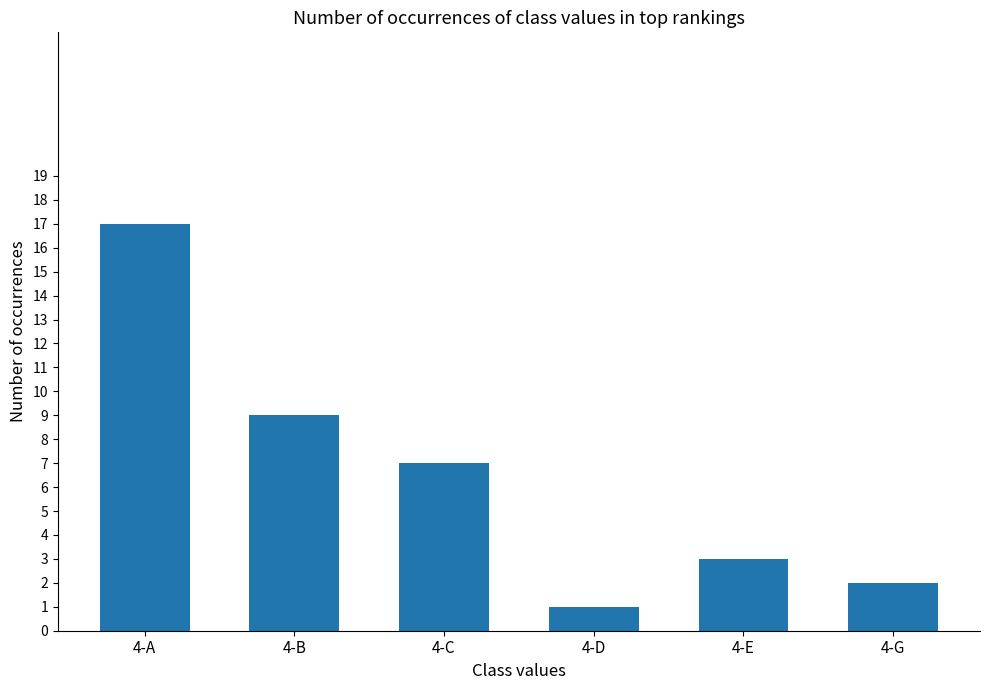

What is the difference between the values at 4-G and 4-C?

5